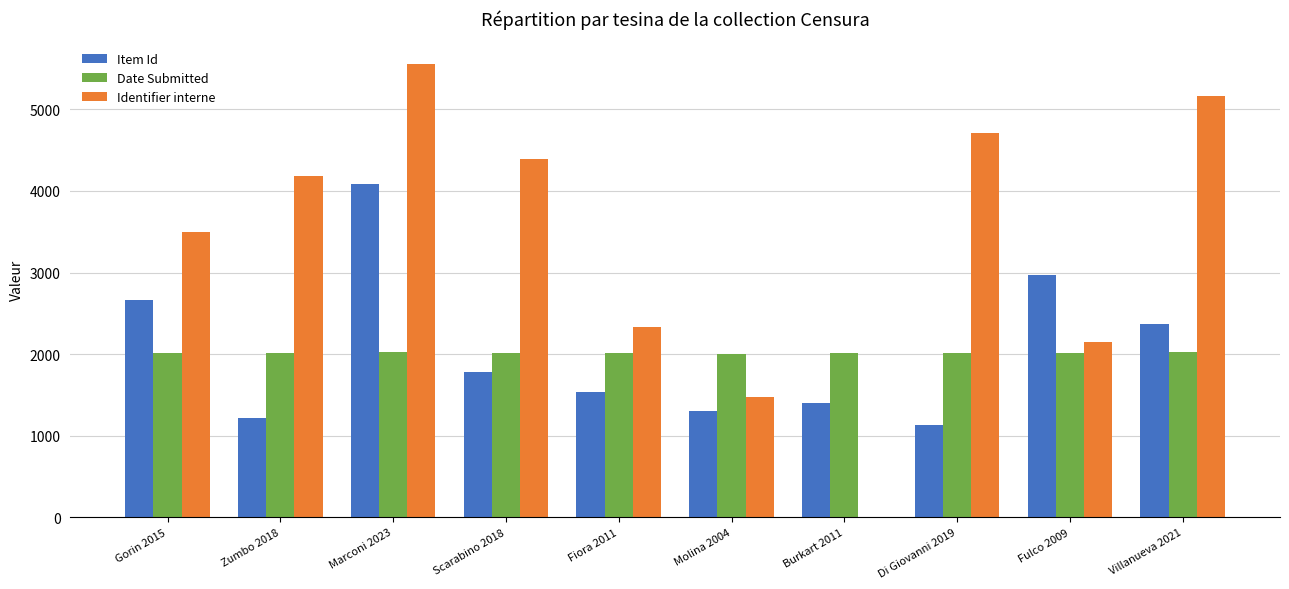

What is the greatest value displayed?

5557